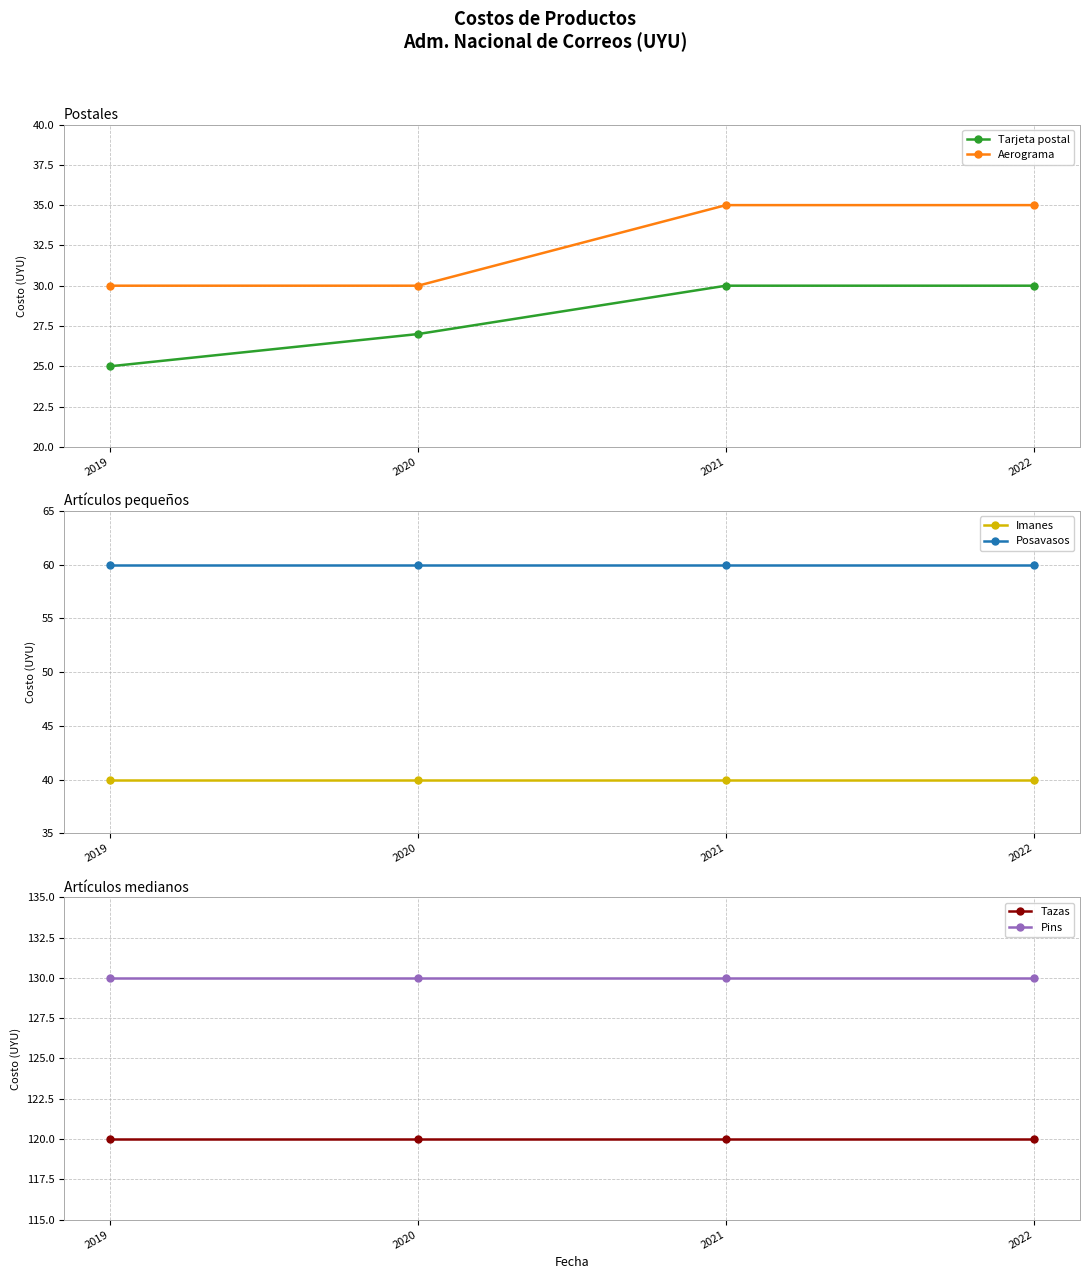

Reading right to left, list all the values displayed in this chart.

Tarjeta postal: 30	30	27	25
Aerograma: 35	35	30	30
Imanes: 40	40	40	40
Posavasos: 60	60	60	60
Tazas: 120	120	120	120
Pins: 130	130	130	130